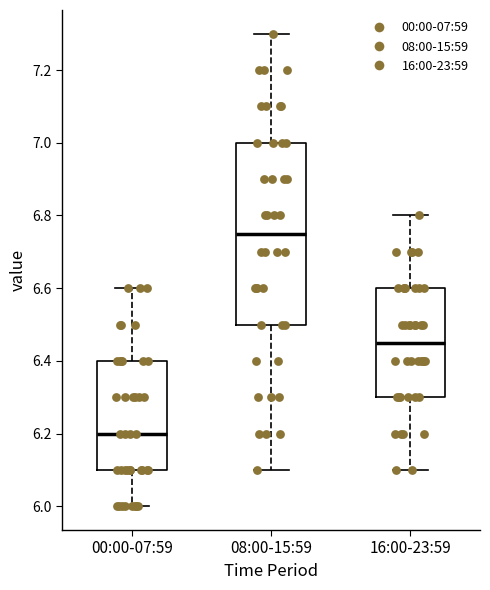

Reading left to right, transcribe this box plot: for each box, give where its median line is, the range the box spans, and where its two whiskers end, as read against the y-axis. The values are not printed on the chart, so give them approximately, as read against the axis.

00:00-07:59: median 6.20, box 6.10 to 6.40, whiskers 6.00 to 6.60
08:00-15:59: median 6.76, box 6.50 to 7.00, whiskers 6.10 to 7.30
16:00-23:59: median 6.46, box 6.30 to 6.60, whiskers 6.10 to 6.80